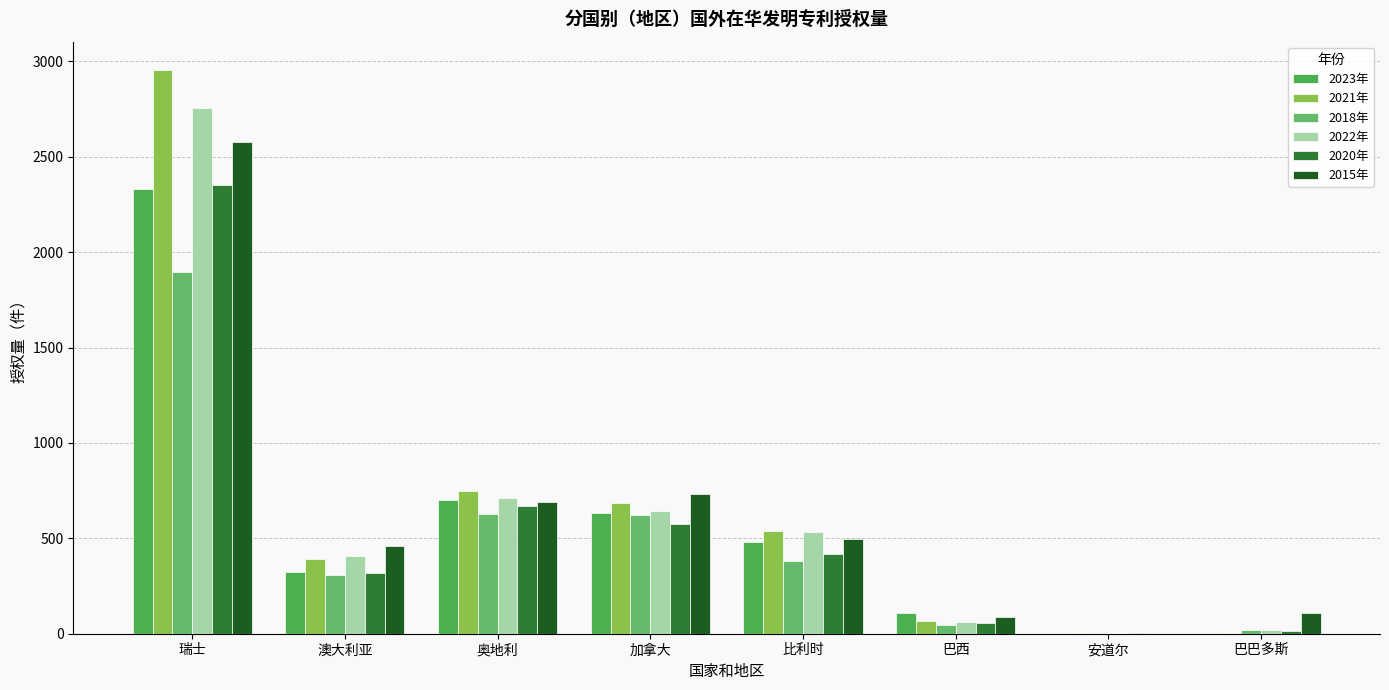

How many groups of bars are there?

8